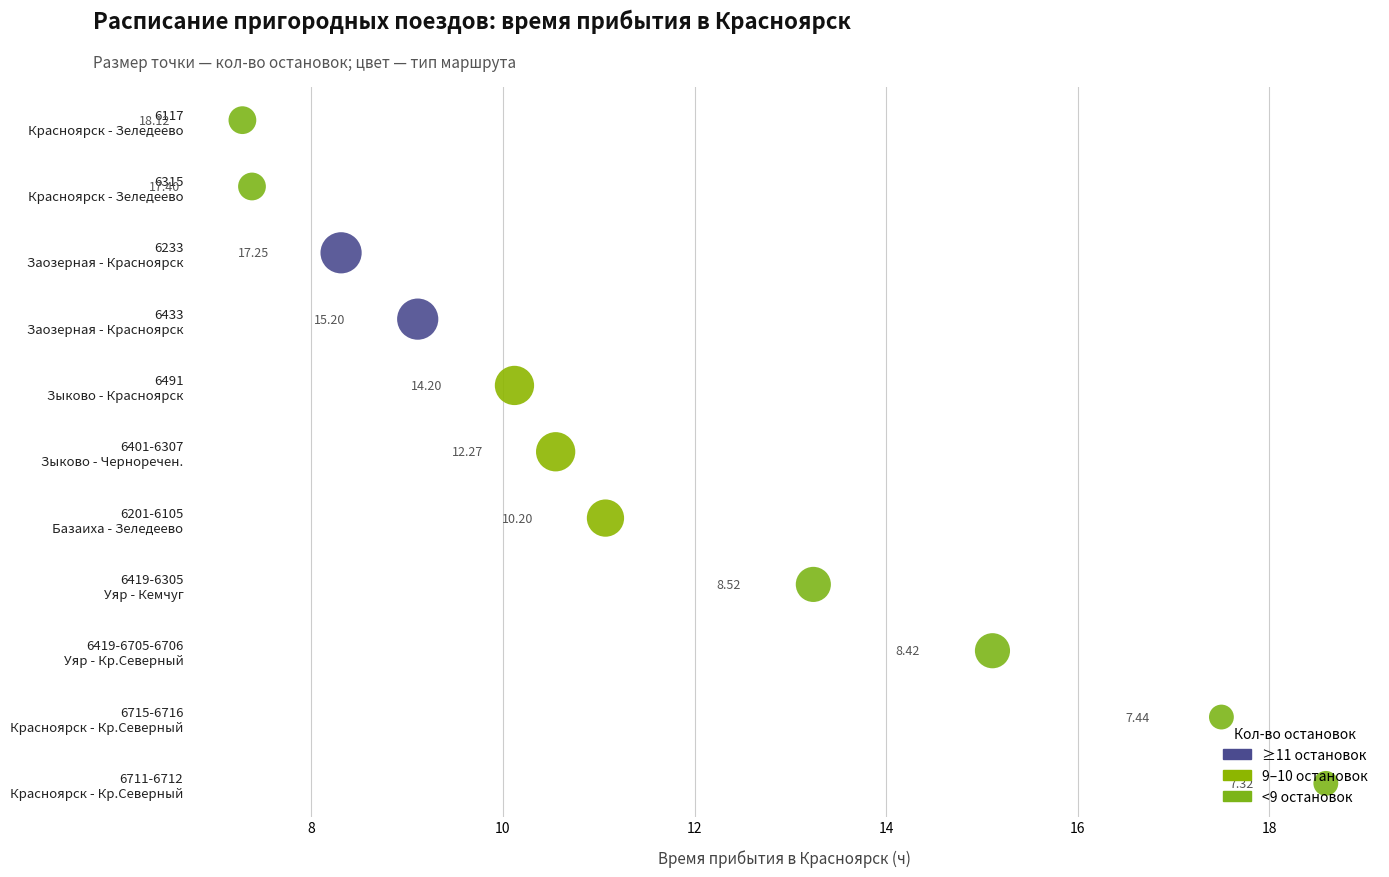

At how many categories does at least one series exceed 6?

11